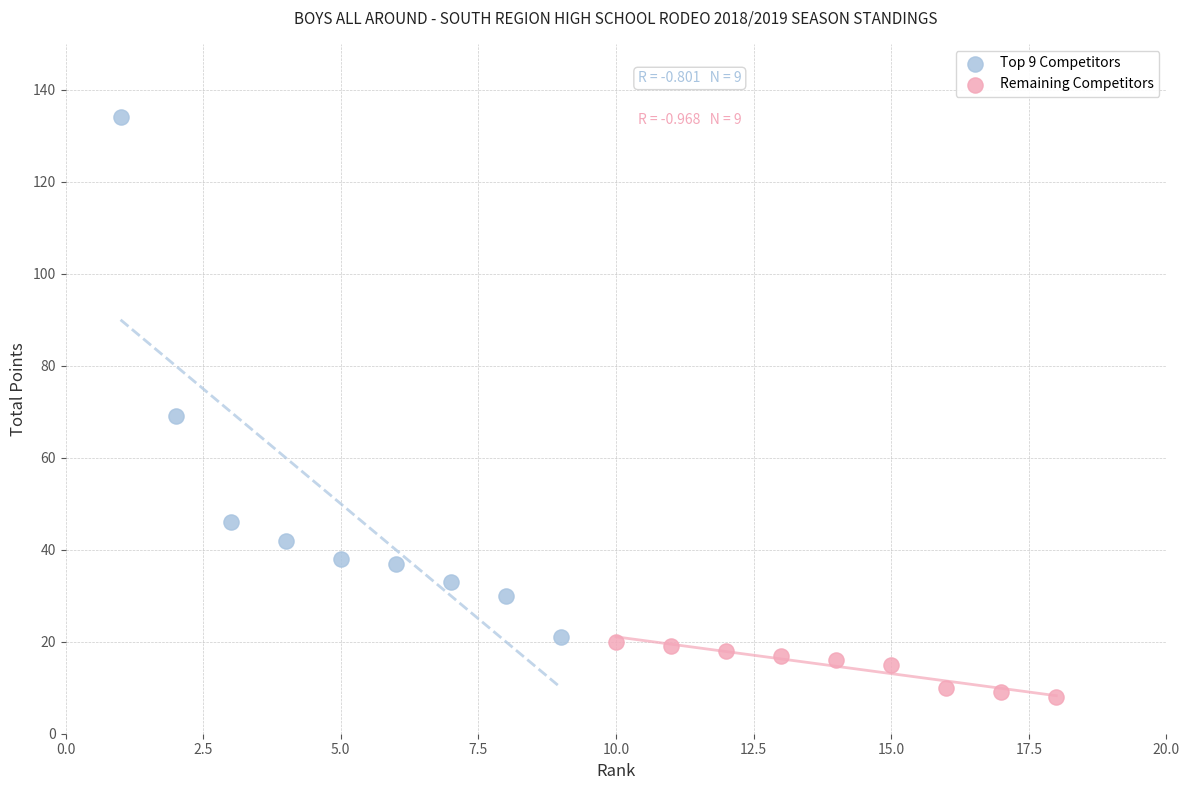

Which series contains the highest Y value?

Top 9 Competitors